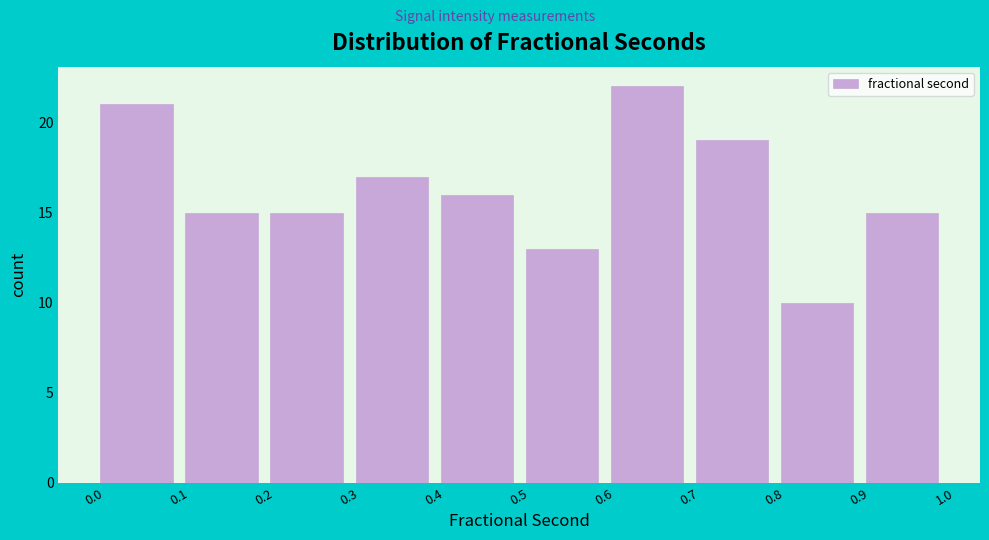

Which range on the x-axis has the tallest bar?

0.6 to 0.7